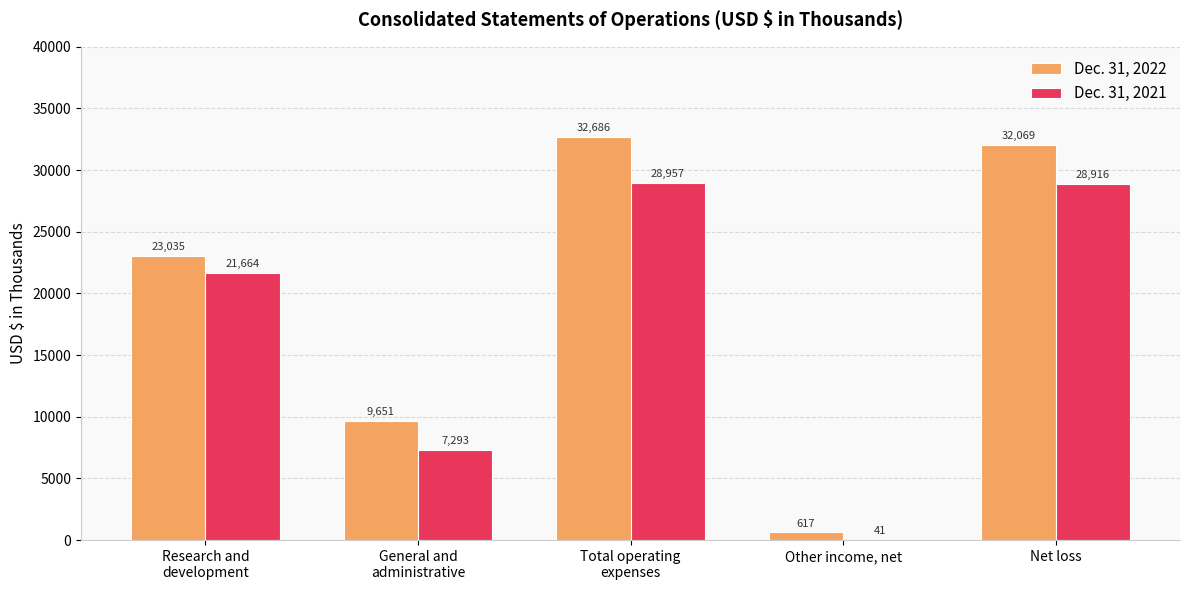

True or false: Dec. 31, 2021 has a value of 49437 at Net loss.

False